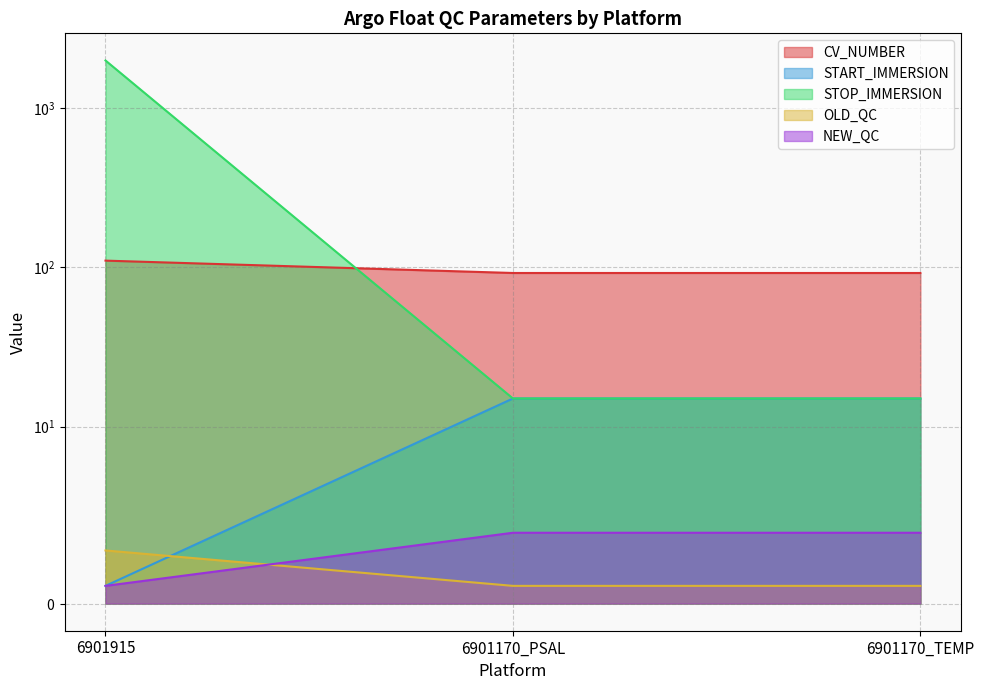

What is the minimum value for NEW_QC?

1